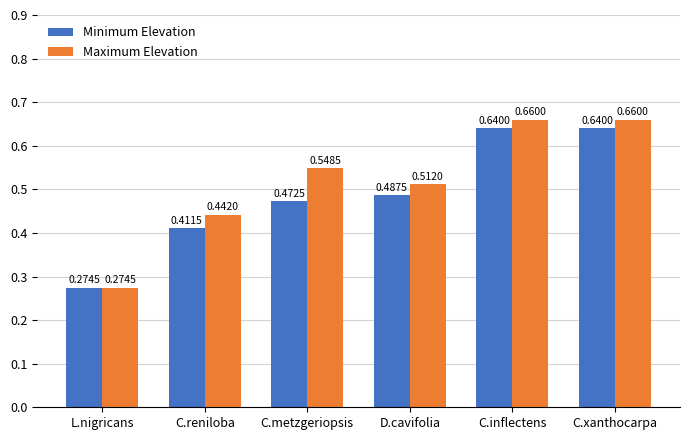

Which series has the widest spread of values?

Maximum Elevation